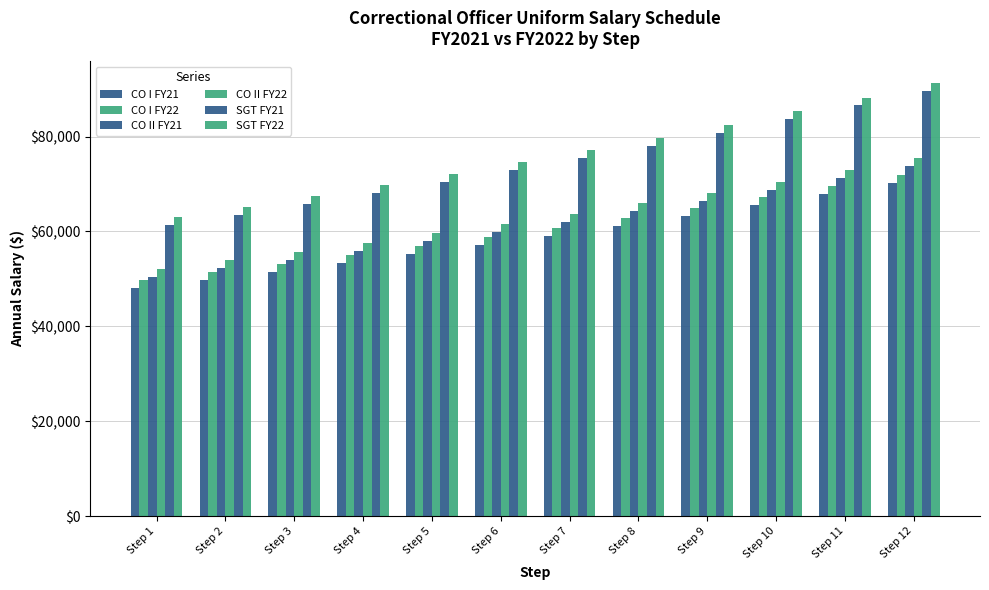

What is the value of the SGT FY22 bar at the 2nd from the left?

65189.3